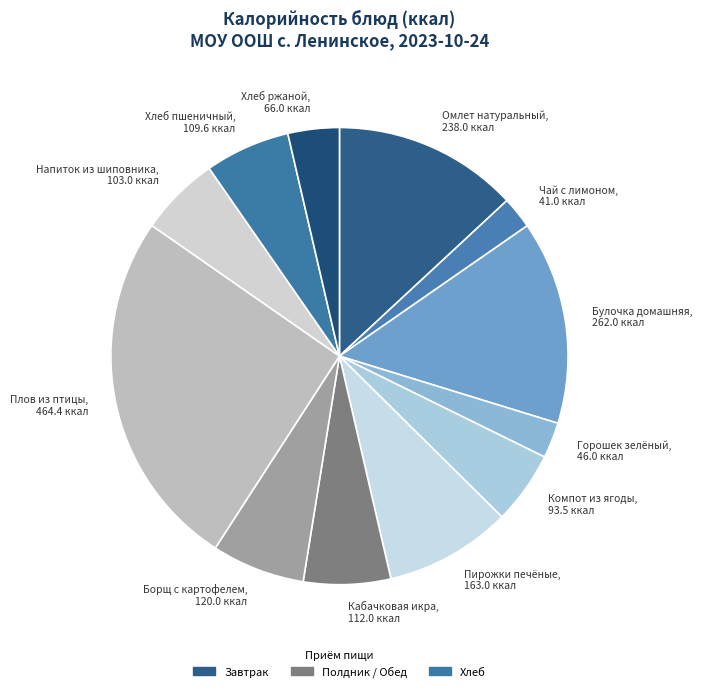

Is the sum of Булочка домашняя, 262.0 ккал and Борщ с картофелем, 120.0 ккал greater than half?

No